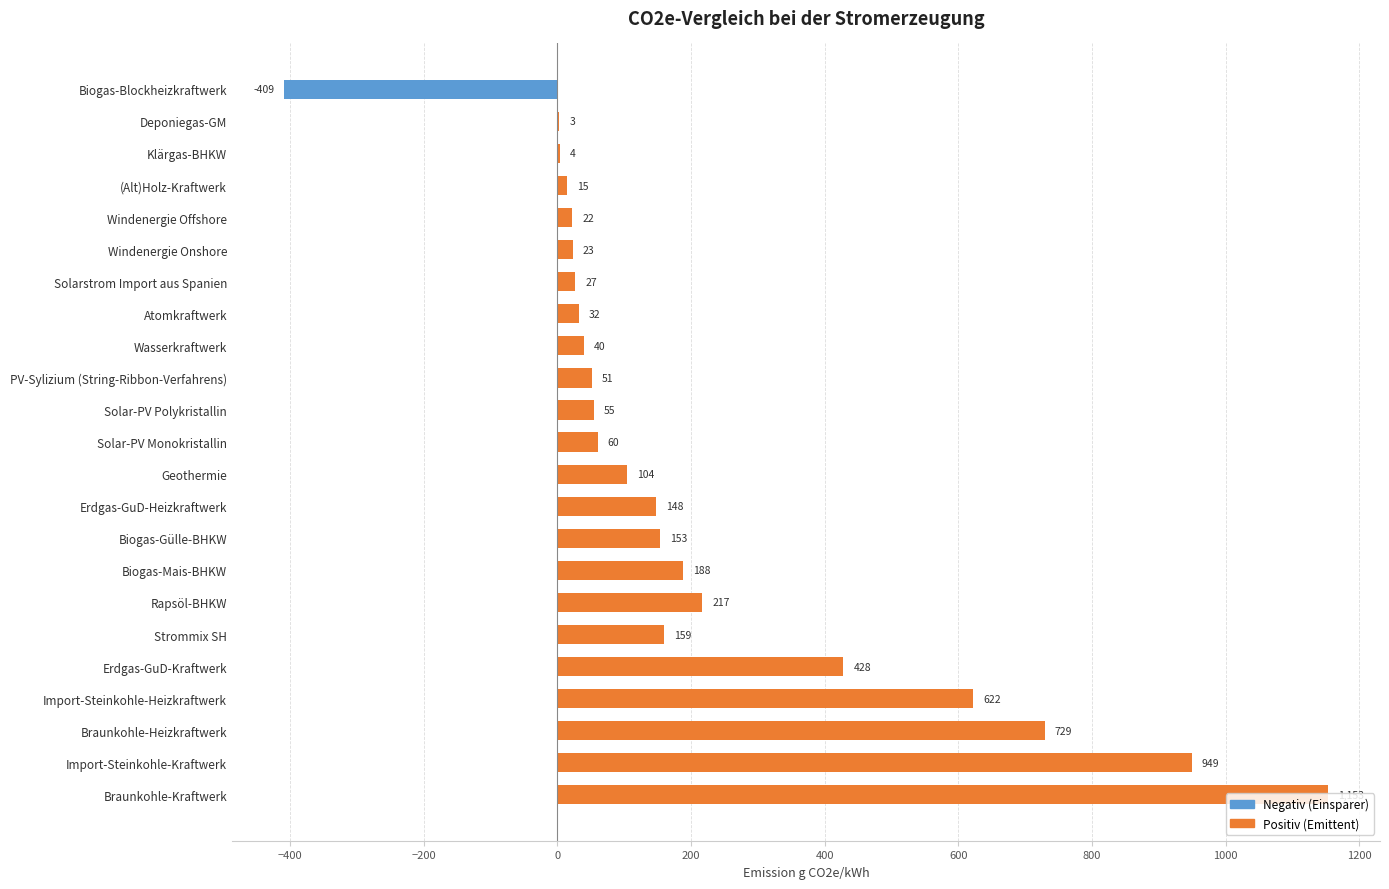

Which category has the highest value across all series?

Braunkohle-Kraftwerk